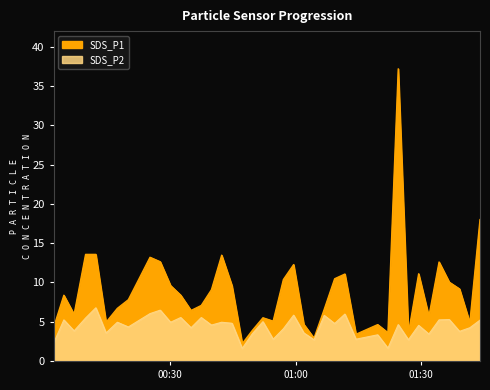

Rank the series by their maximum value, from lowest to highest.

SDS_P2, SDS_P1